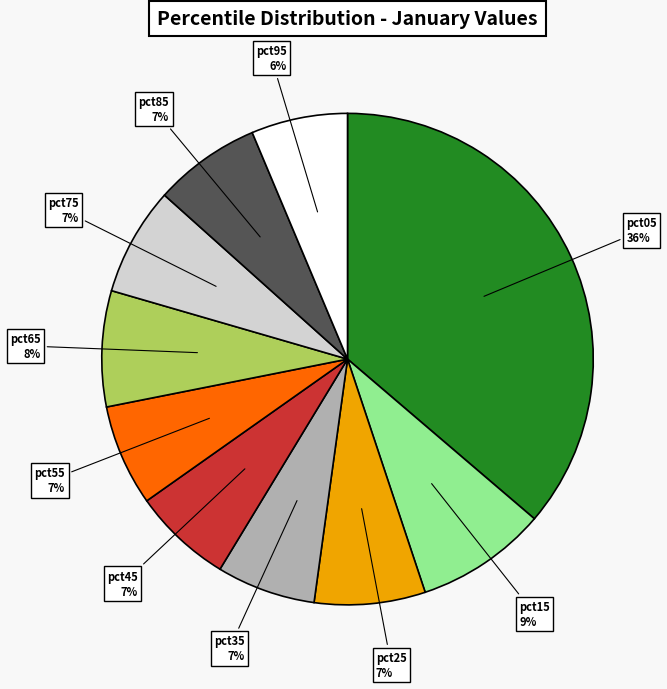

The pct75 slice represents 7% of the pie. True or false?

True